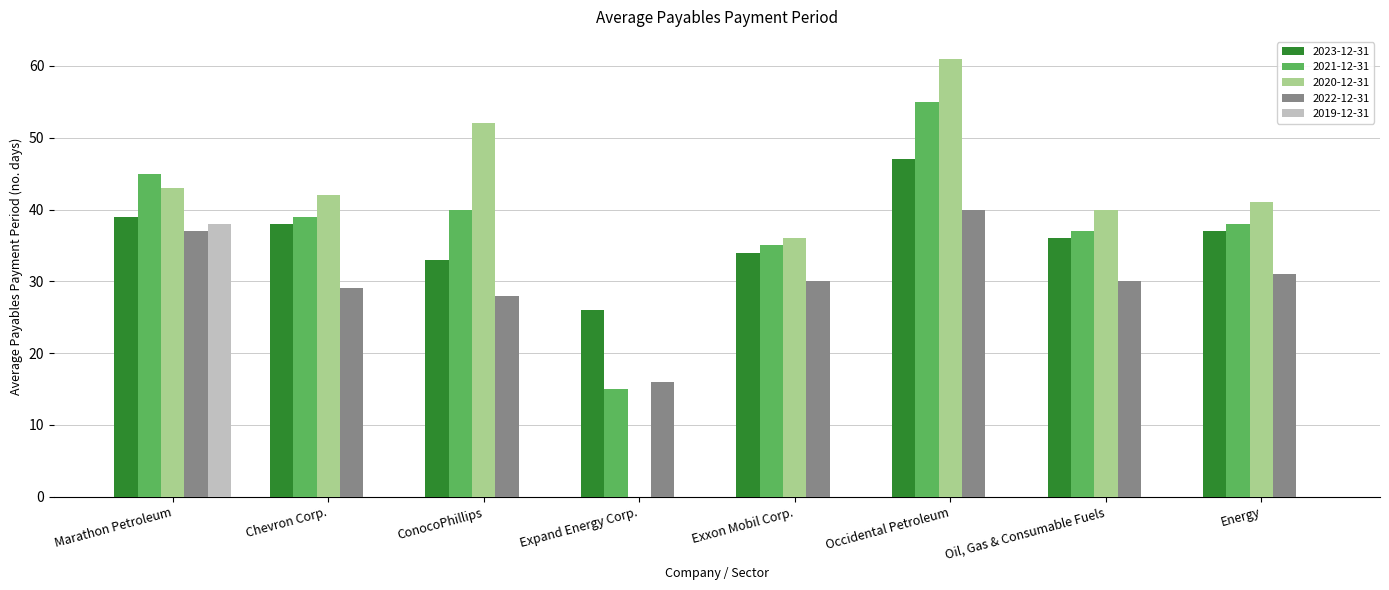

What is the total value across all series at Energy?

147